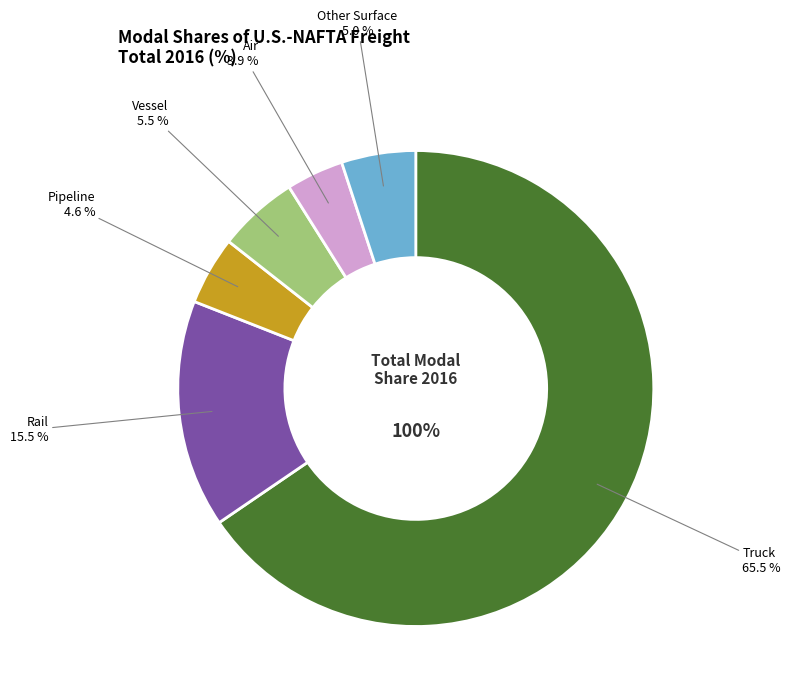

To the nearest percent, what portion does Rail represent?

15%